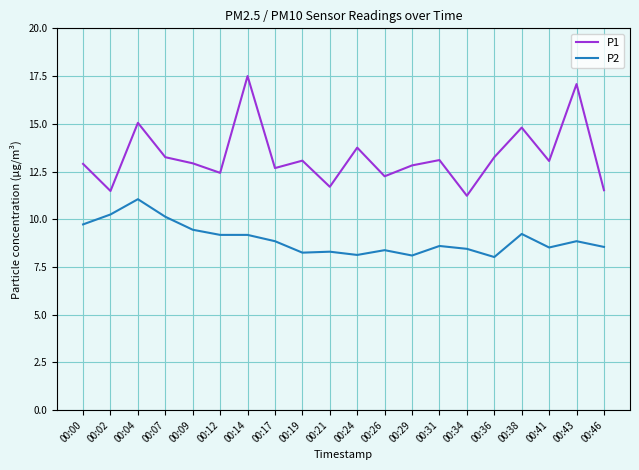

Which series has the largest range (max minus min)?

P1